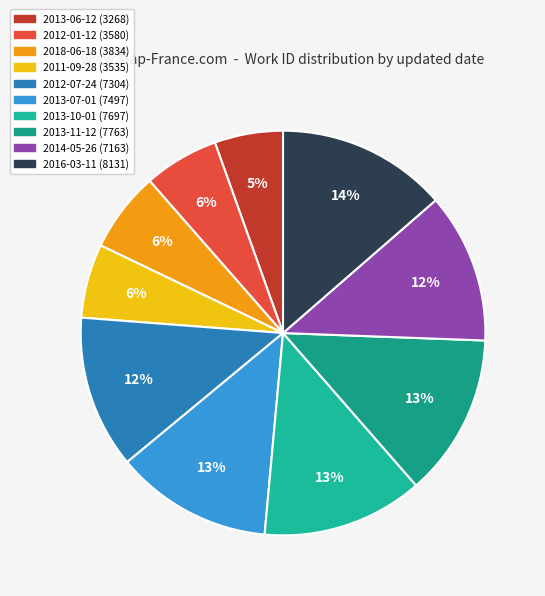

The 2013-10-01 slice represents 28% of the pie. True or false?

False